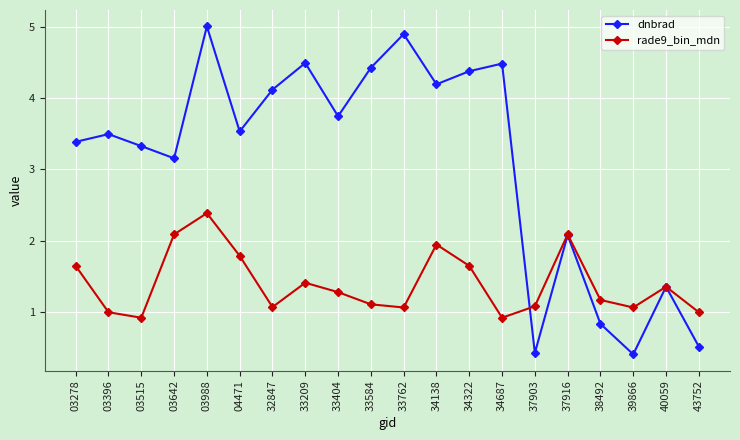

What is the value of the dnbrad point at the 20th from the left?

0.5